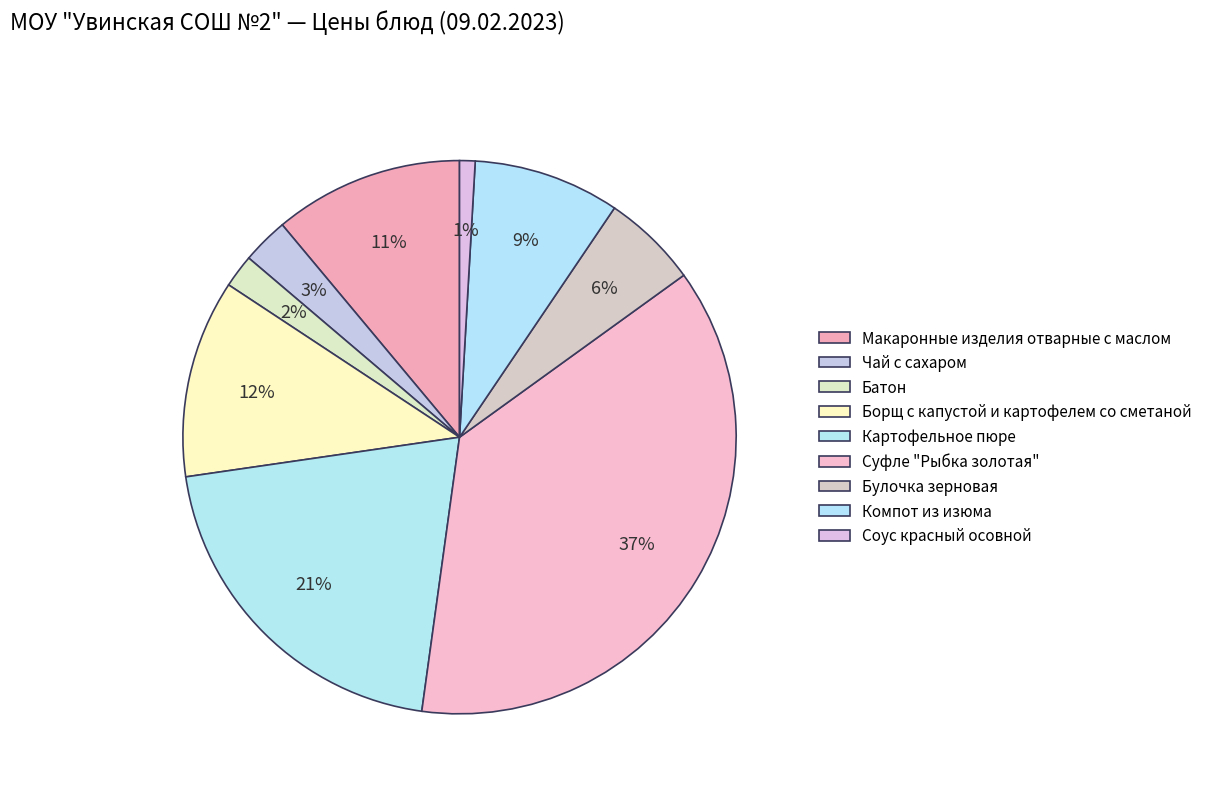

Which slice is the smallest?

Соус красный осовной